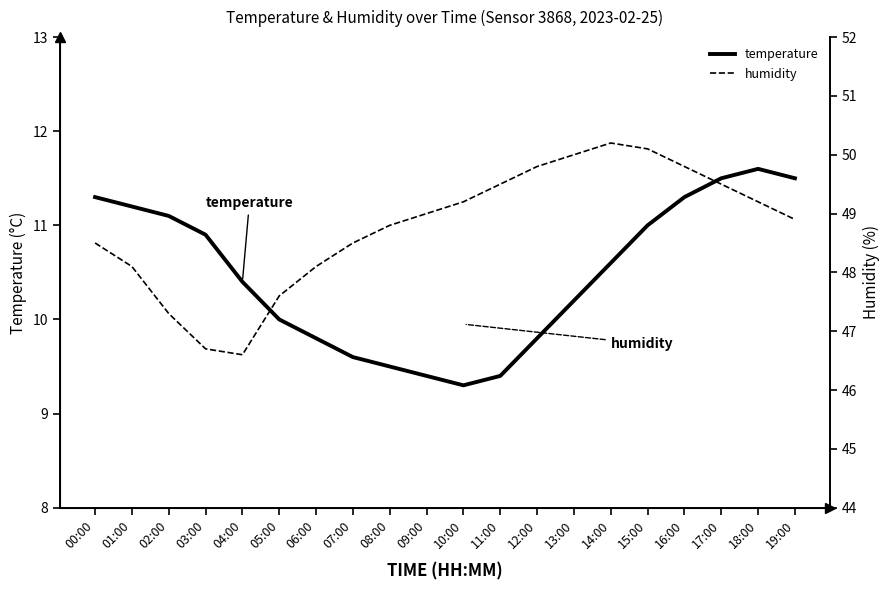

At which category does humidity reach its first local peak?

14:00